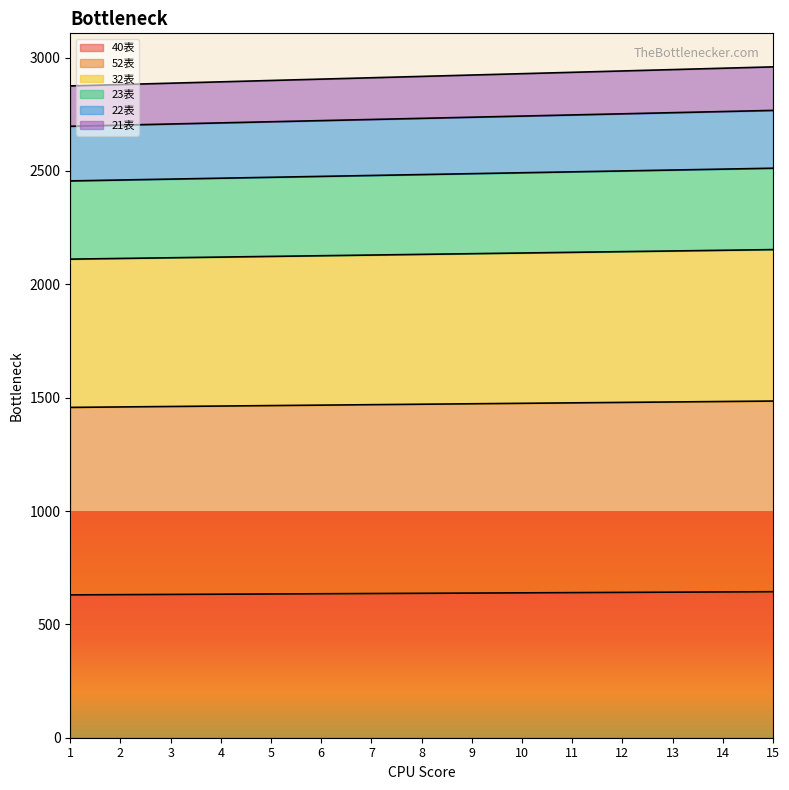

What is the highest value of the 40表 series?

644